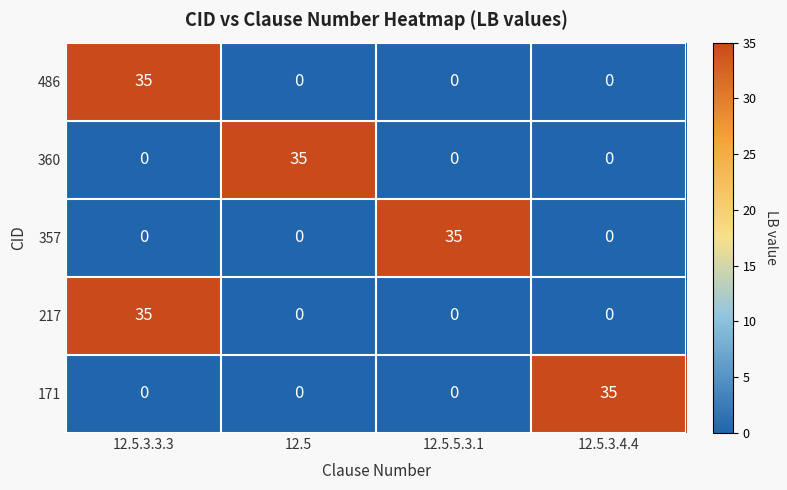

At how many categories does at least one series exceed 17?

4